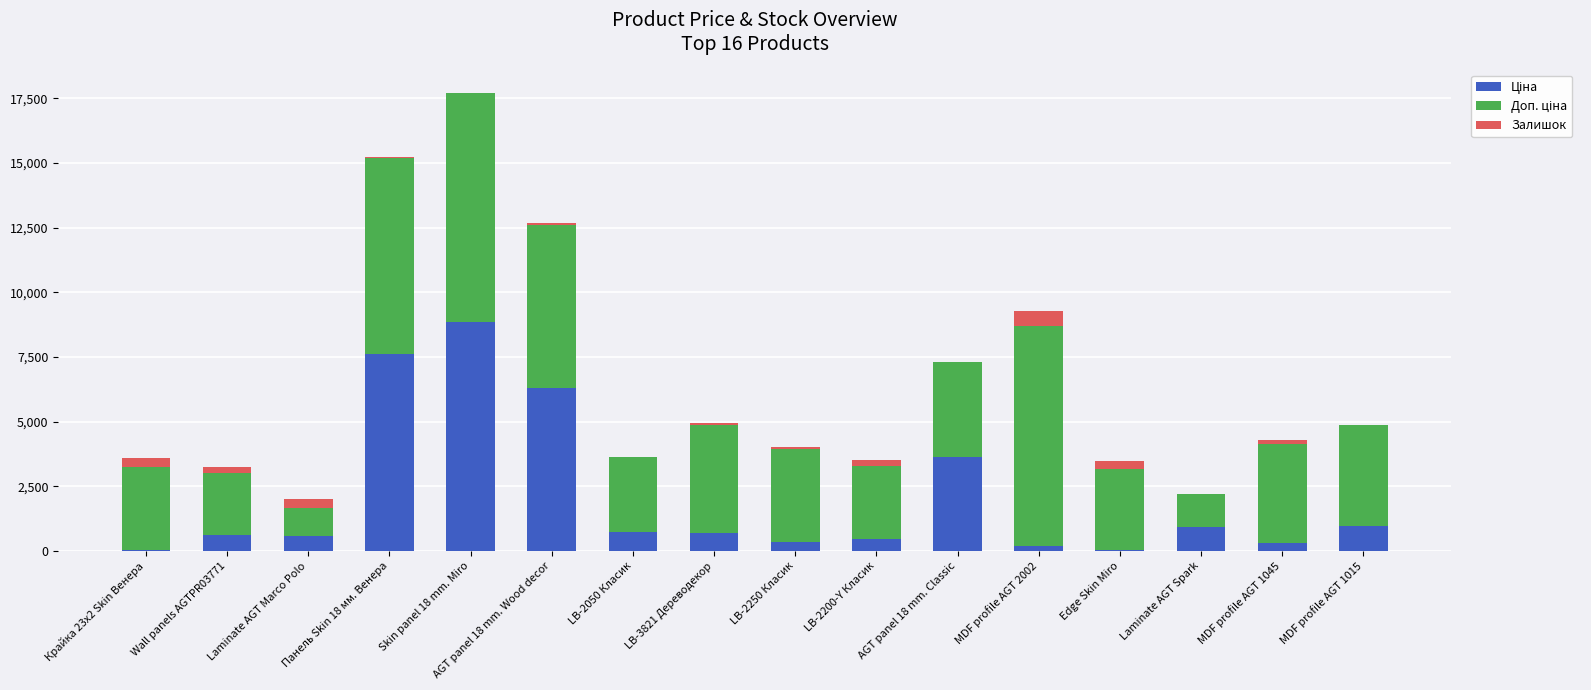

At which category is the sum across all series the highest?

Skin panel 18 mm. Miro